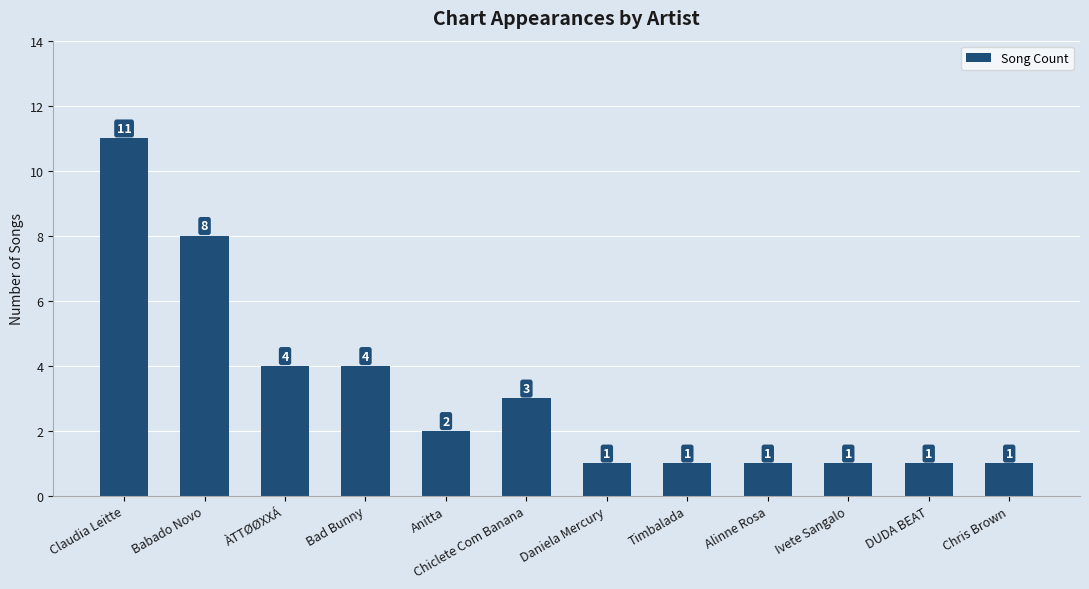

Which category has the highest value across all series?

Claudia Leitte